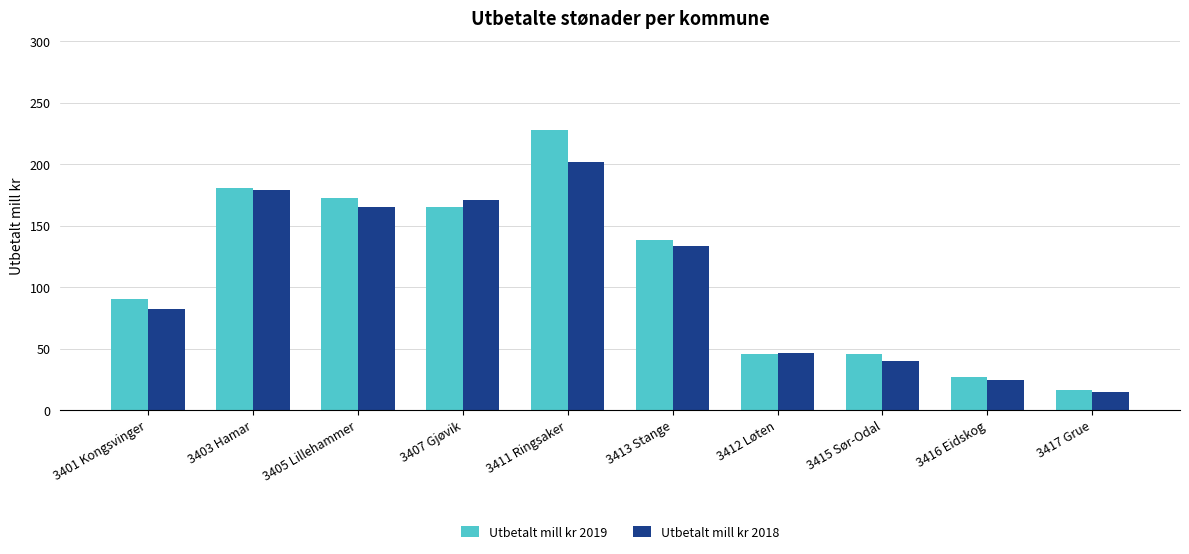

What position from the right is 3407 Gjøvik?

7